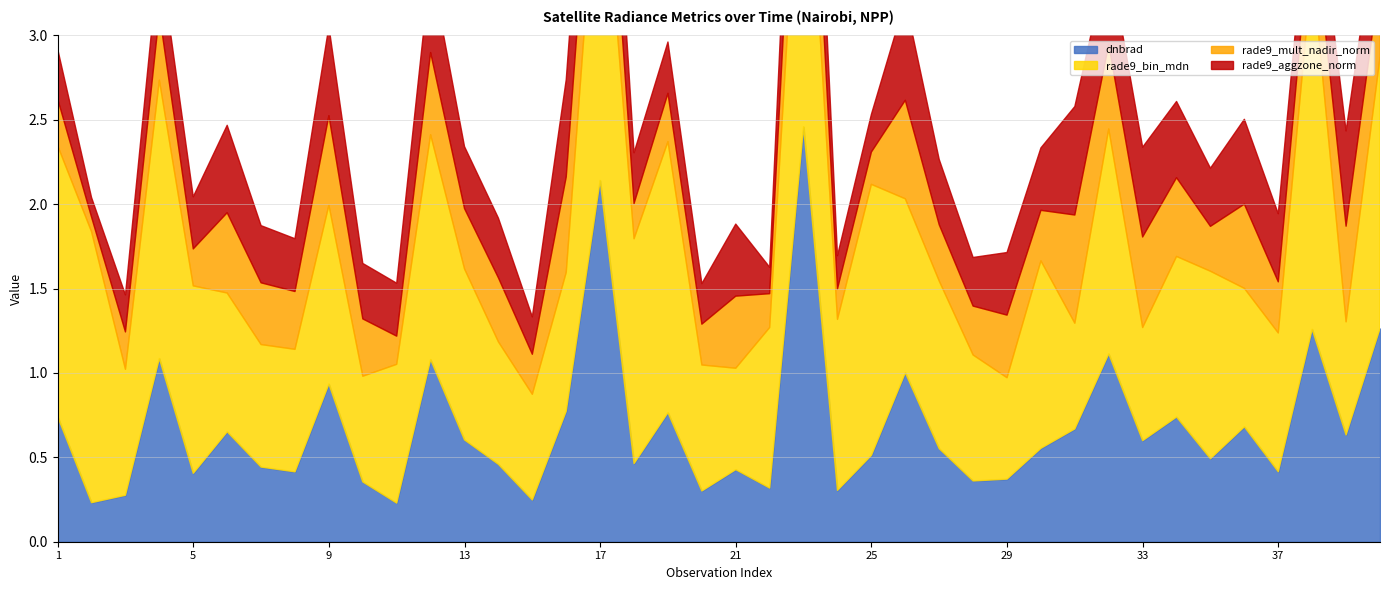

At which category is the sum across all series the highest?

23